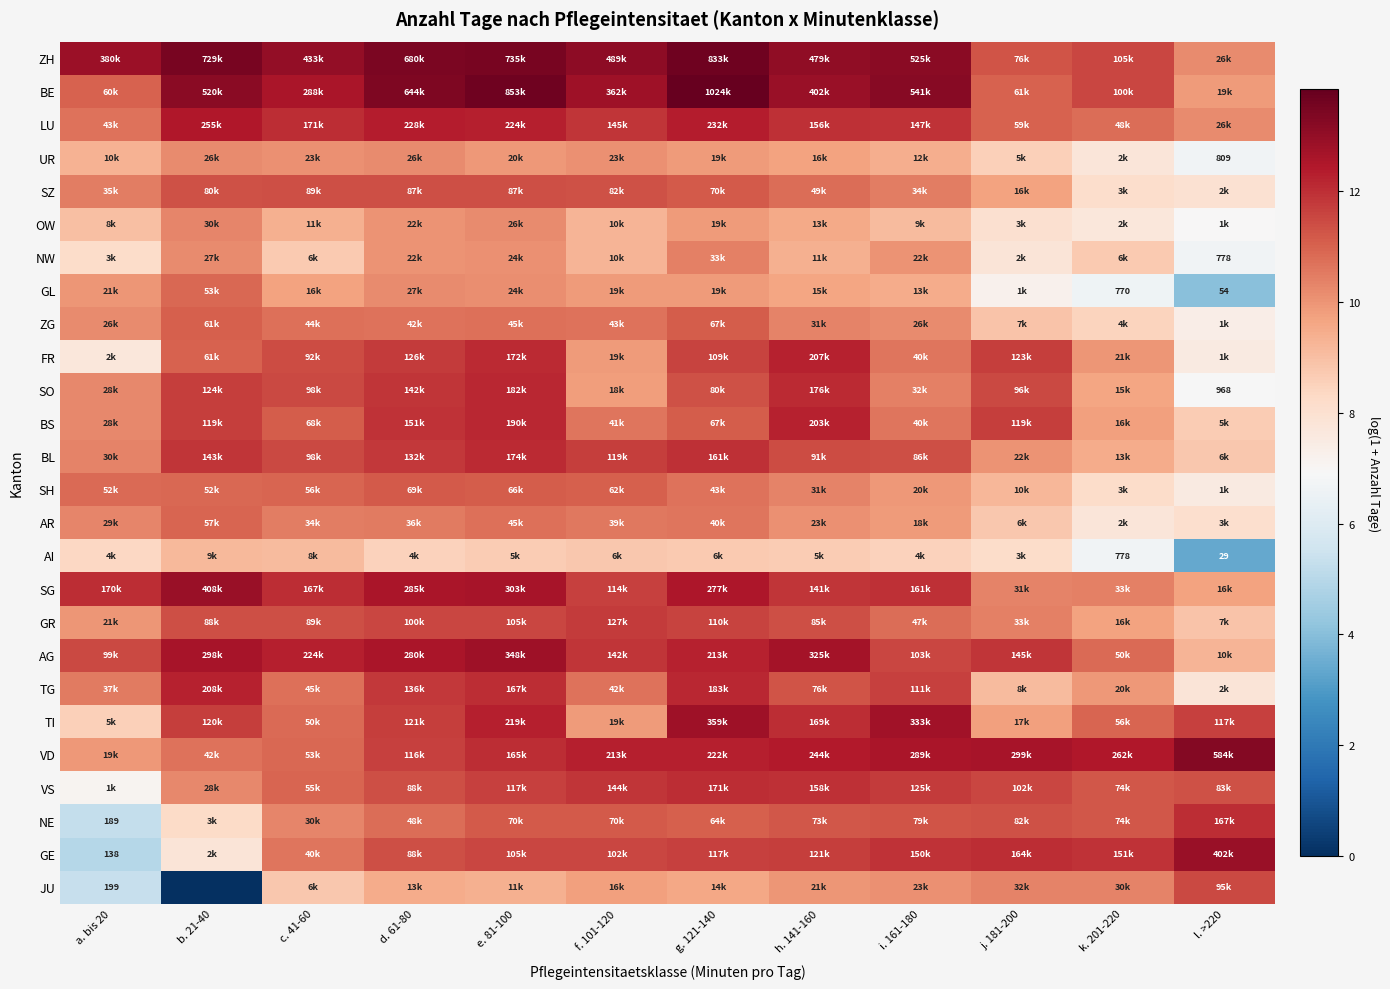

Where is FR nearest to the value 9?

f. 101-120